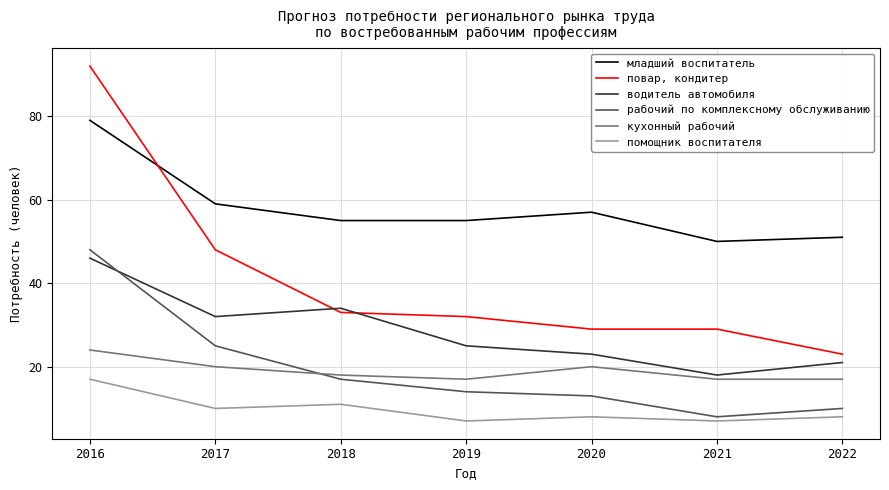

What is the approximate value of кухонный рабочий at 2020?

20